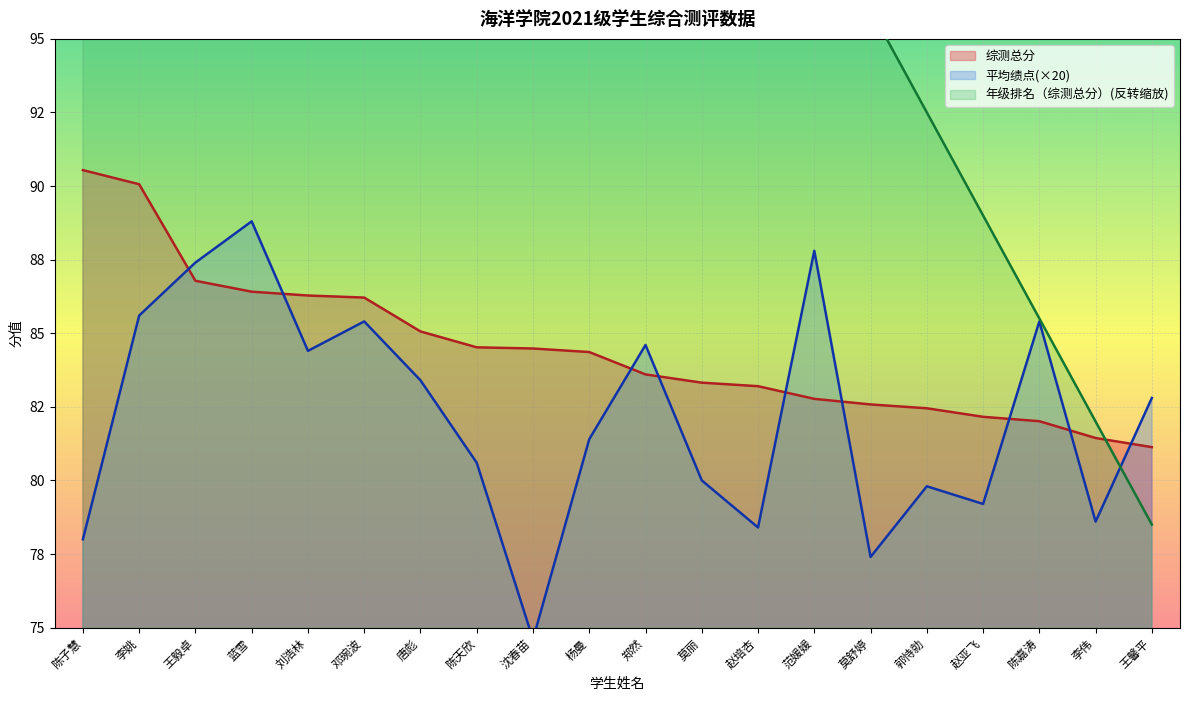

How many times do 平均绩点 and 年级排名（综测总分） cross each other?

1